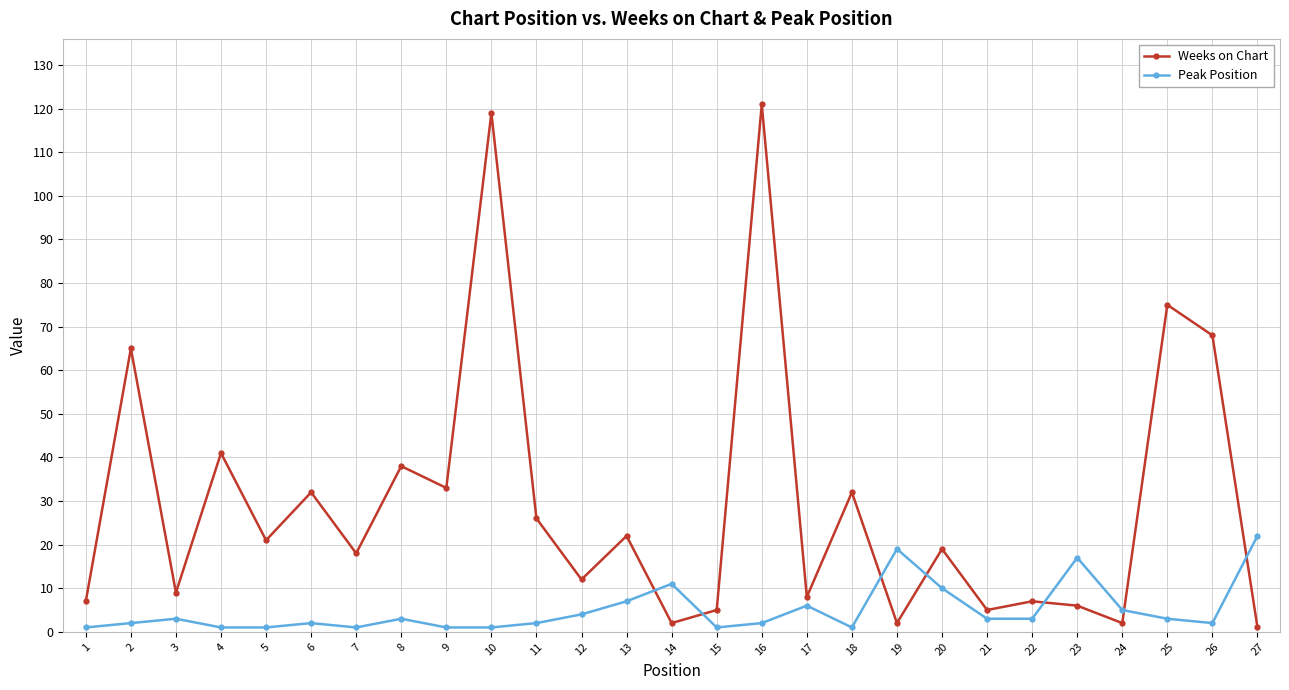

Which series has the widest spread of values?

Weeks on Chart